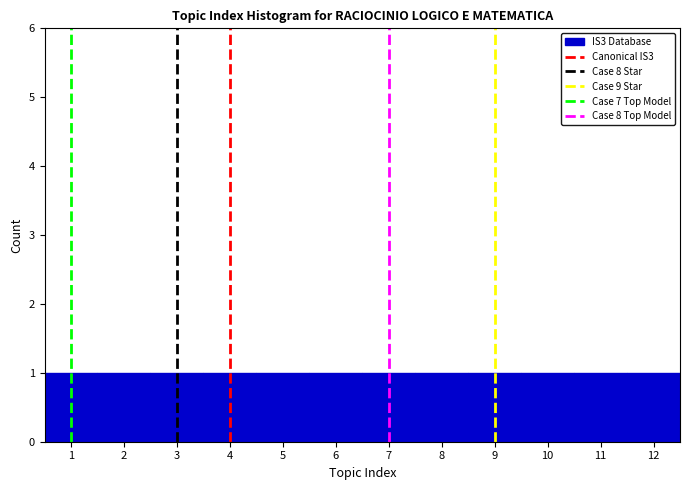

Reading left to right, list every bar in this chart as the range it spans on the x-axis followed by its height. The values are not printed on the chart, so give them approximately, as read against the axis.

0.5 to 1.5: 1
1.5 to 2.5: 1
2.5 to 3.5: 1
3.5 to 4.5: 1
4.5 to 5.5: 1
5.5 to 6.5: 1
6.5 to 7.5: 1
7.5 to 8.5: 1
8.5 to 9.5: 1
9.5 to 10.5: 1
10.5 to 11.5: 1
11.5 to 12.5: 1